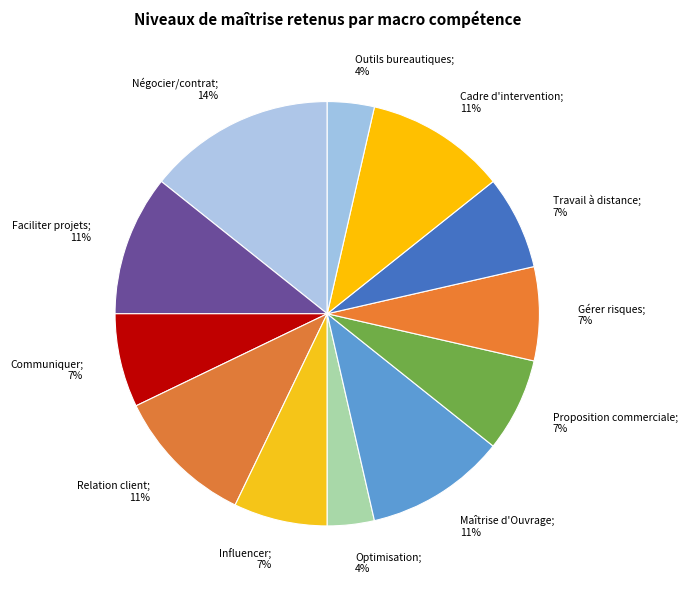

How many segments does this pie chart have?

12